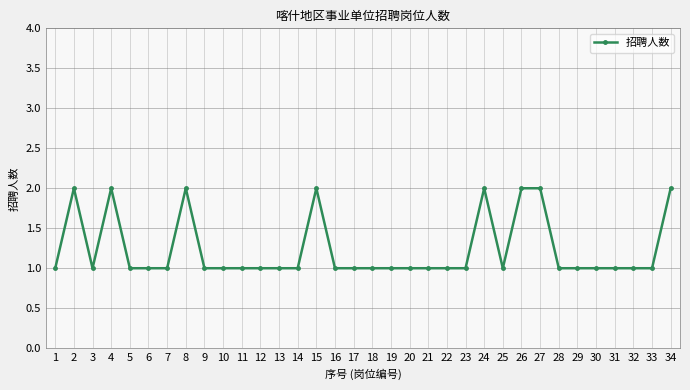

Reading left to right, extract all data points from this chart.

1=1	2=2	3=1	4=2	5=1	6=1	7=1	8=2	9=1	10=1	11=1	12=1	13=1	14=1	15=2	16=1	17=1	18=1	19=1	20=1	21=1	22=1	23=1	24=2	25=1	26=2	27=2	28=1	29=1	30=1	31=1	32=1	33=1	34=2